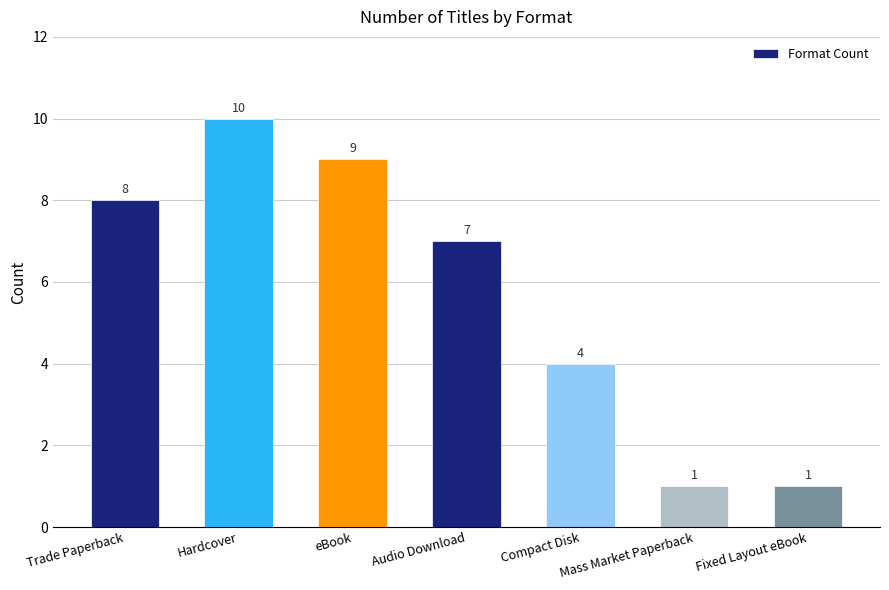

What is the ratio of the value at Audio Download to the value at Mass Market Paperback?

7.0